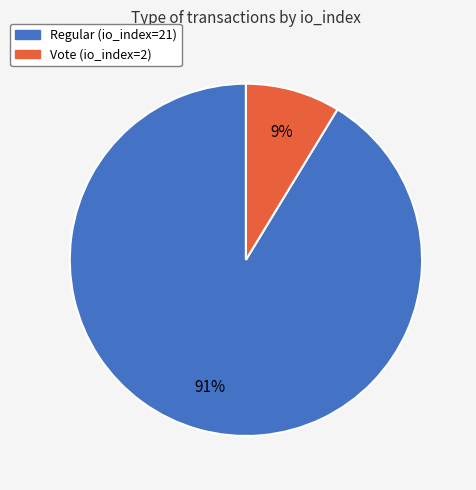

What percentage is the Regular (io_index=21) slice, to the nearest percent?

91%